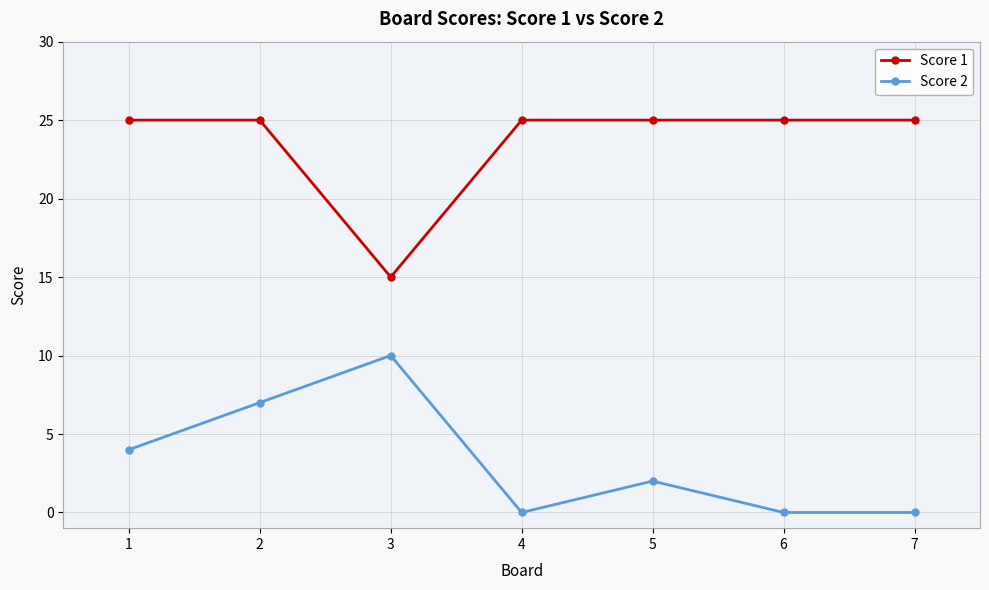

The value of Score 2 at 4 is 0. True or false?

True